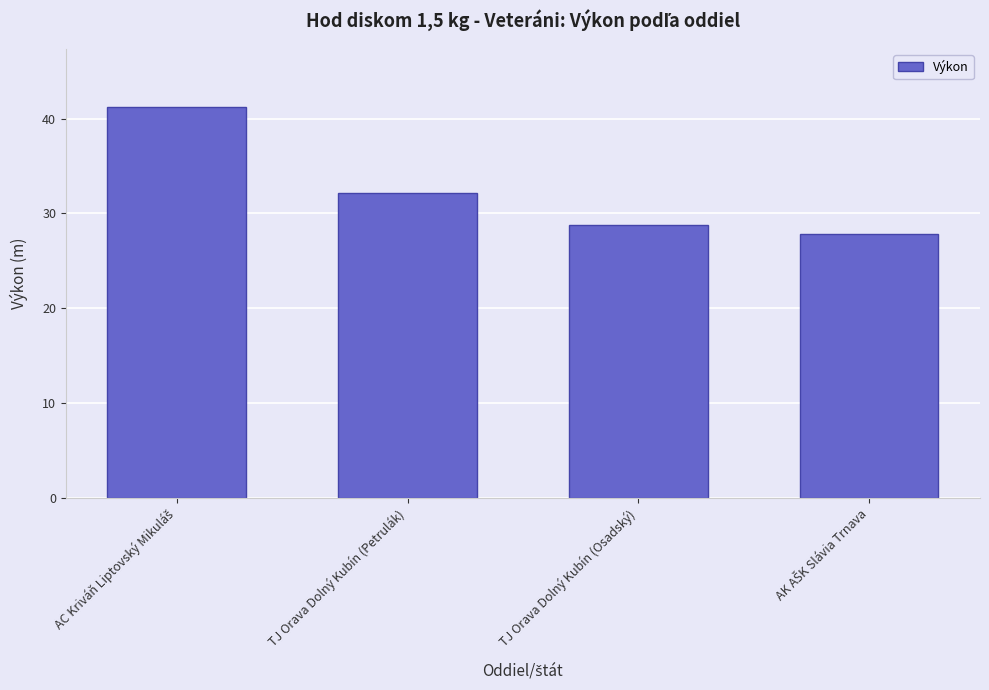

Reading left to right, list all the values displayed in this chart.

41.2	32.2	28.8	27.9